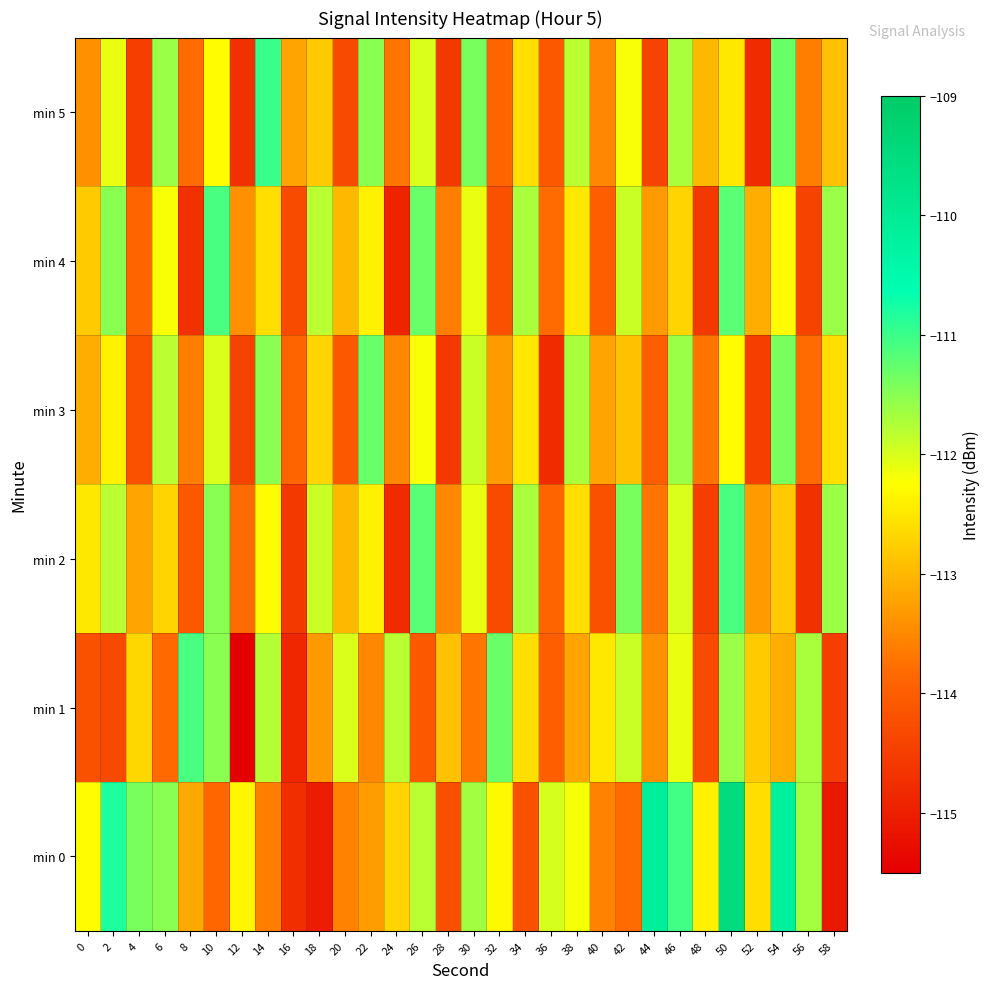

Which category has the highest value across all series?

50